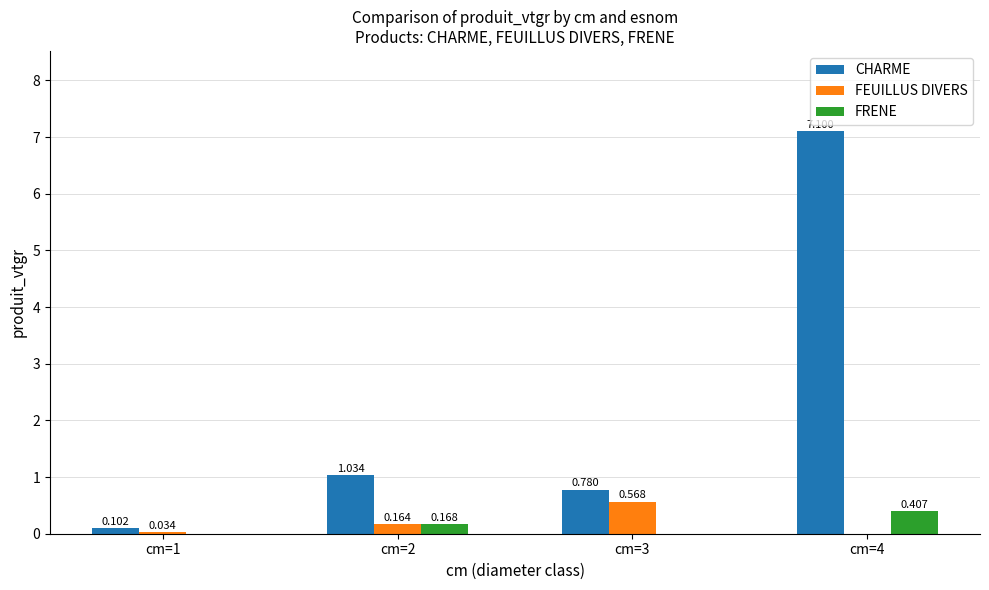

How many values in FRENE are above zero?

2